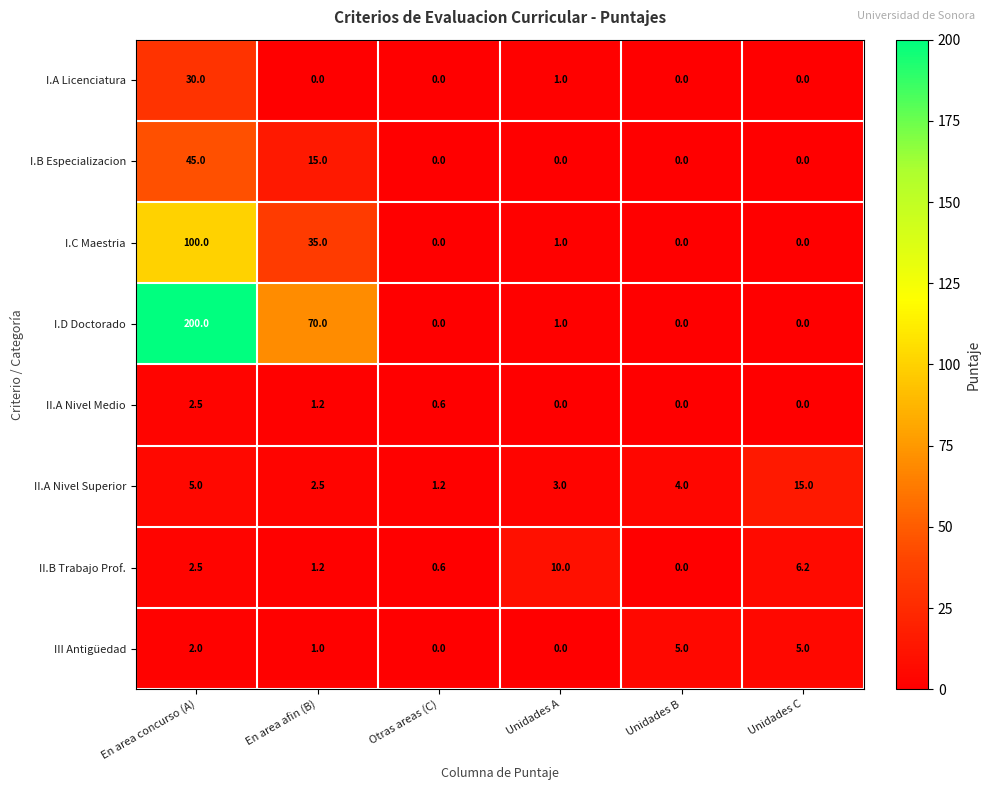

What is the greatest value displayed?

200.0